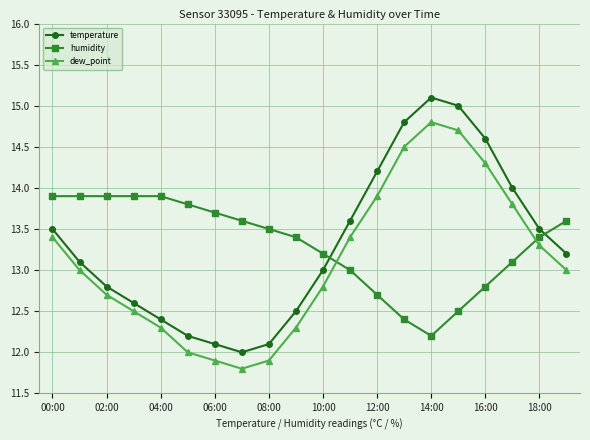

What is the value of the humidity point at the 8th from the left?

13.6